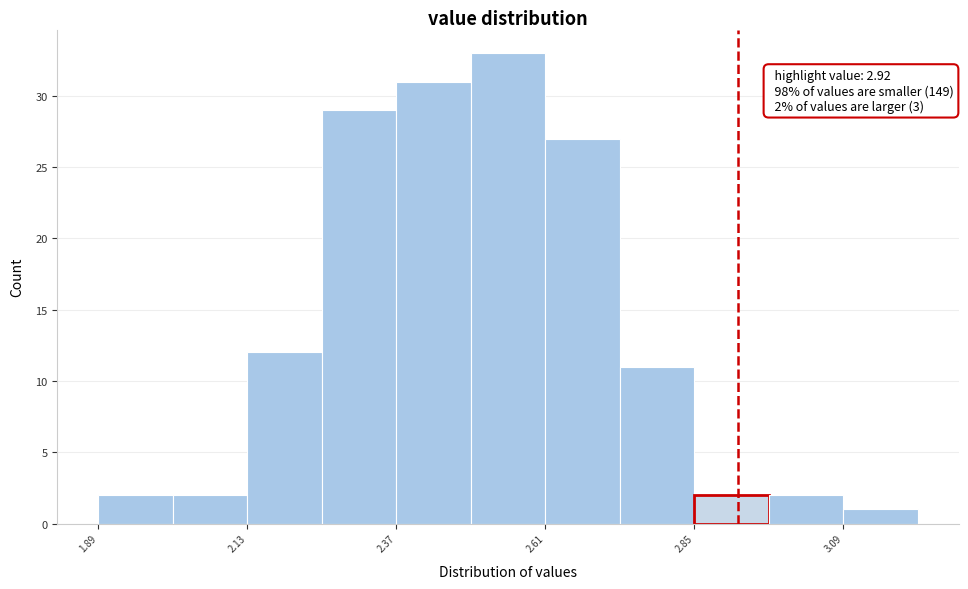

Around what value on the x-axis is the tallest bar? Give the approximate position of its centre, as read against the axis.

2.55